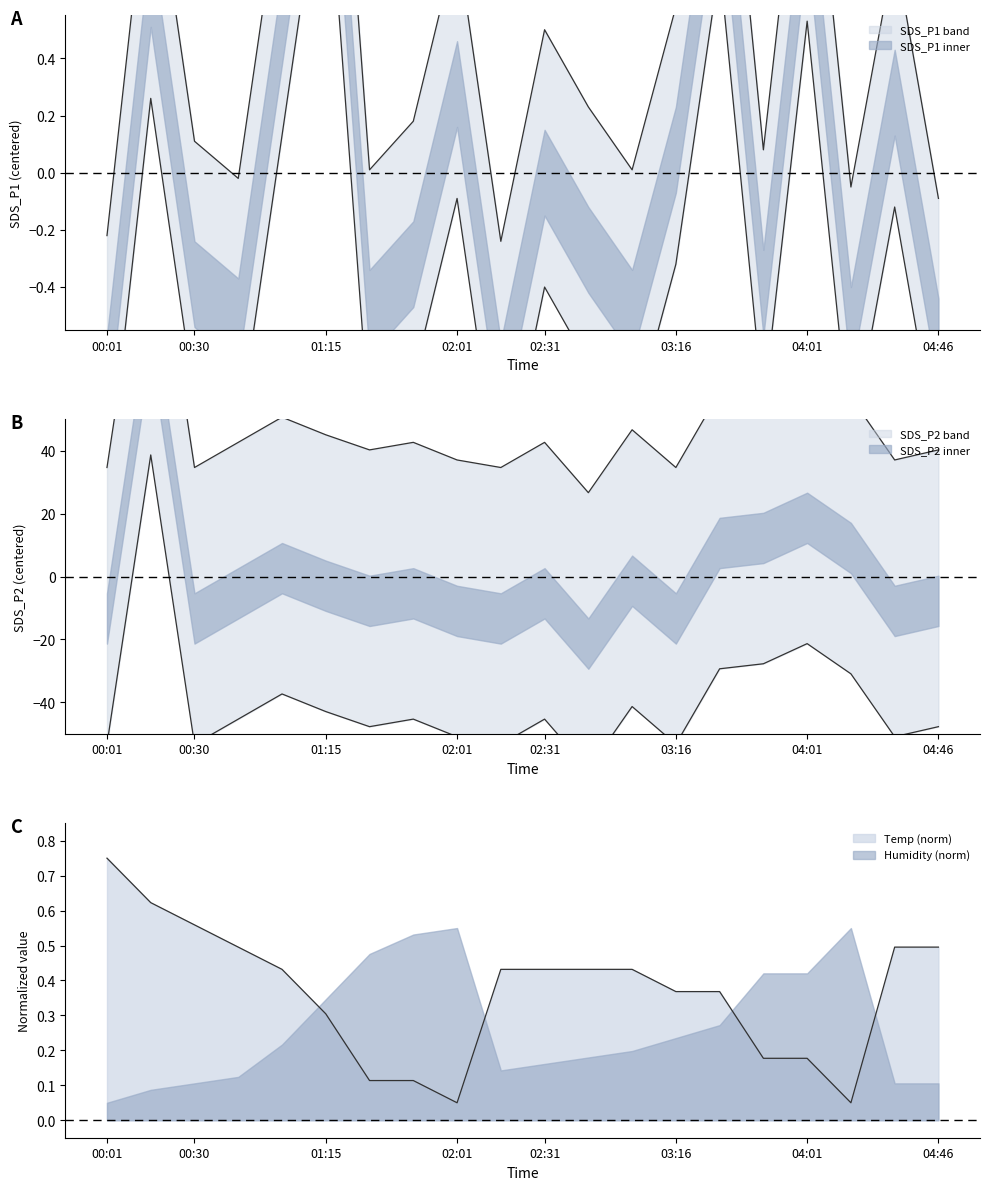

Does the chart have visible grid lines?

No